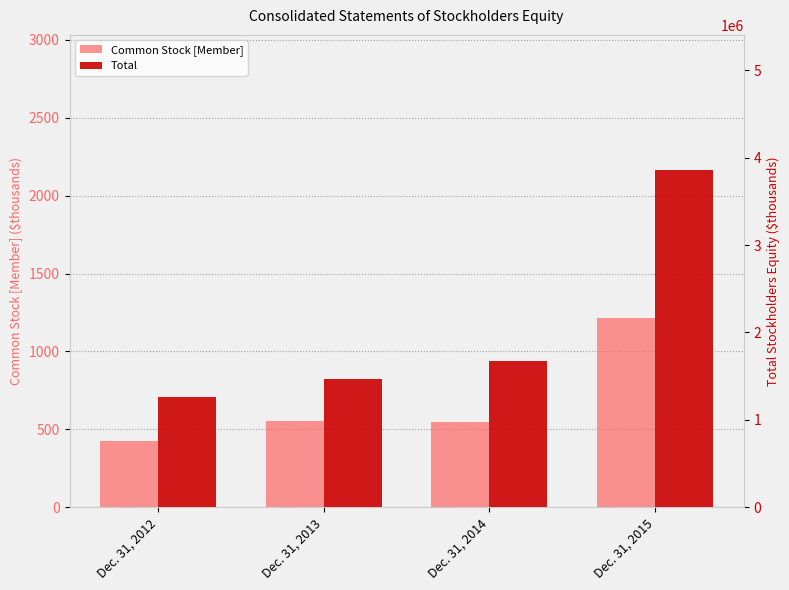

The Total series shows 1676688 at Dec. 31, 2014. True or false?

True